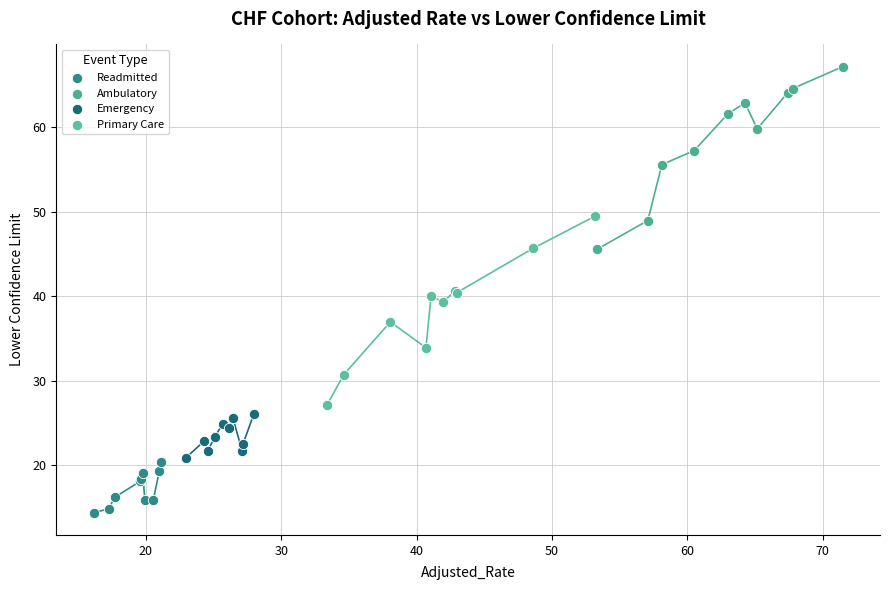

Which series has the widest spread of Y values?

Primary Care